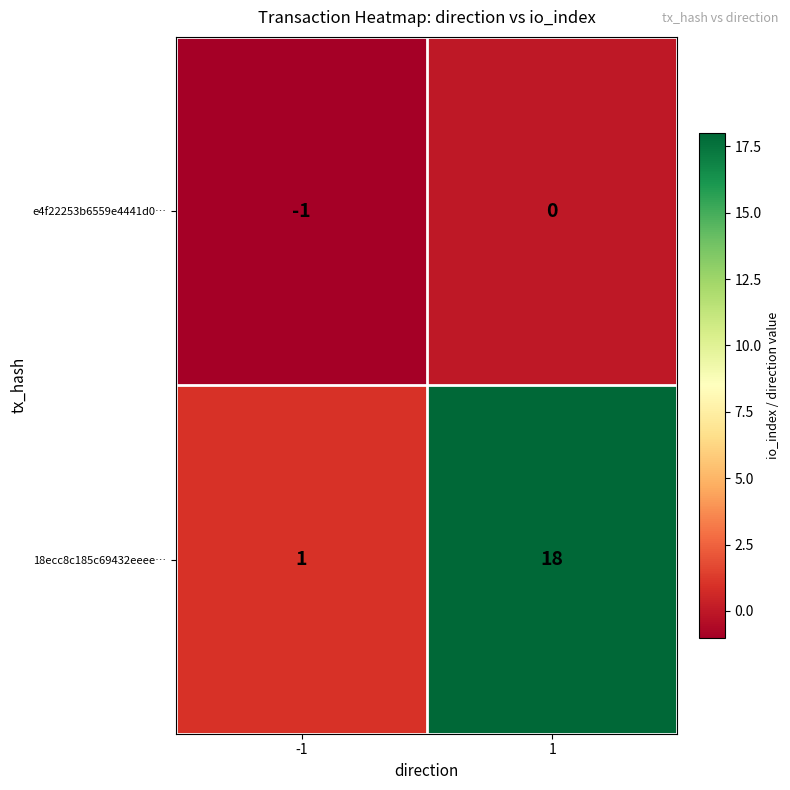

The value of 18ecc8c185c69432eeee… at -1 is 1. True or false?

True